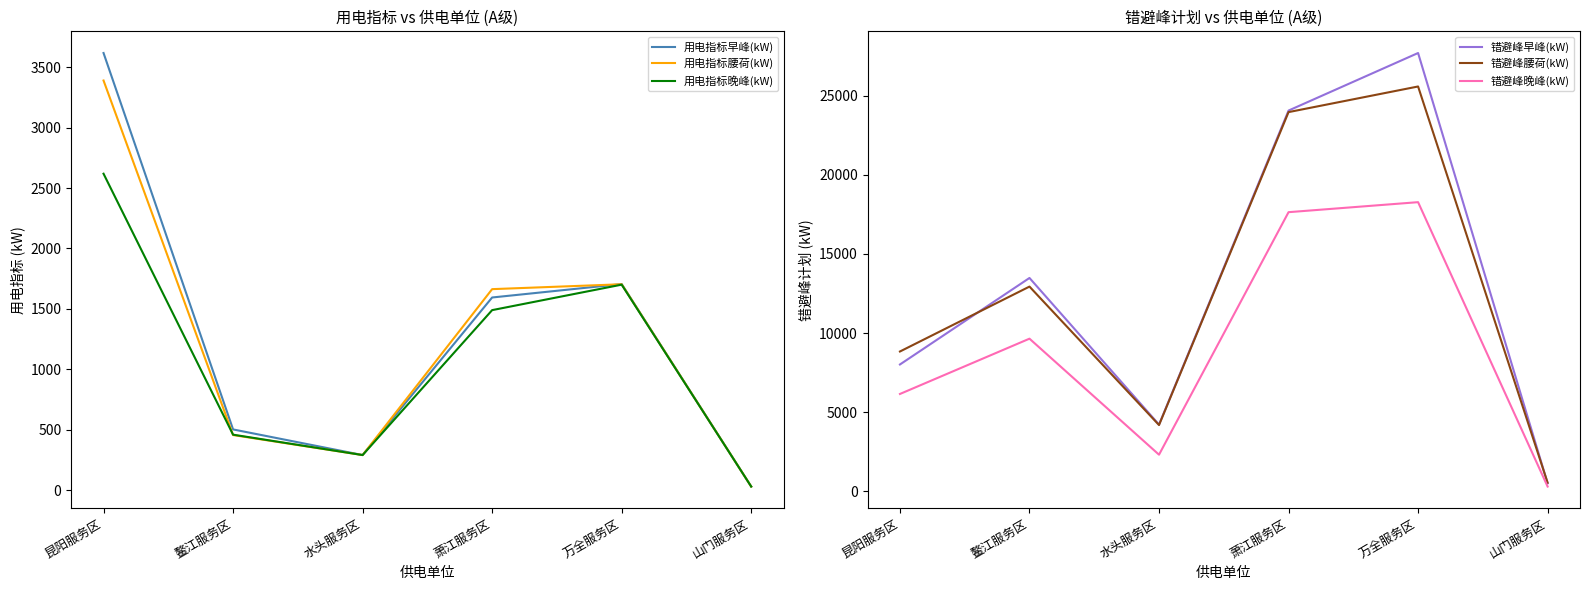

Which has a higher value, 萧江服务区 or 山门服务区?

萧江服务区